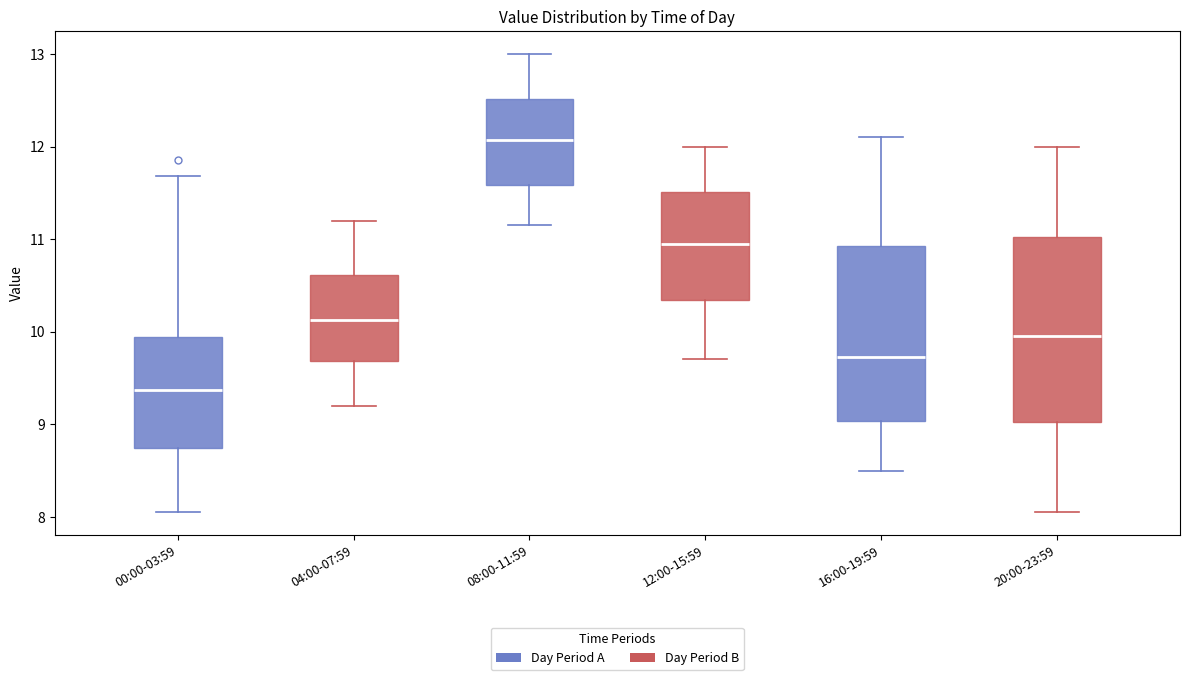

Reading left to right, read every box against the y-axis: the position of its median line, the range the box covers, and the ends of its whiskers. The values are not printed on the chart, so give them approximately, as read against the axis.

00:00-03:59: median 9.4, box 8.7 to 9.9, whiskers 8.1 to 11.7
04:00-07:59: median 10.1, box 9.7 to 10.6, whiskers 9.2 to 11.2
08:00-11:59: median 12.1, box 11.6 to 12.5, whiskers 11.2 to 13.0
12:00-15:59: median 11.0, box 10.3 to 11.5, whiskers 9.7 to 12.0
16:00-19:59: median 9.7, box 9.0 to 10.9, whiskers 8.5 to 12.1
20:00-23:59: median 10.0, box 9.0 to 11.0, whiskers 8.1 to 12.0